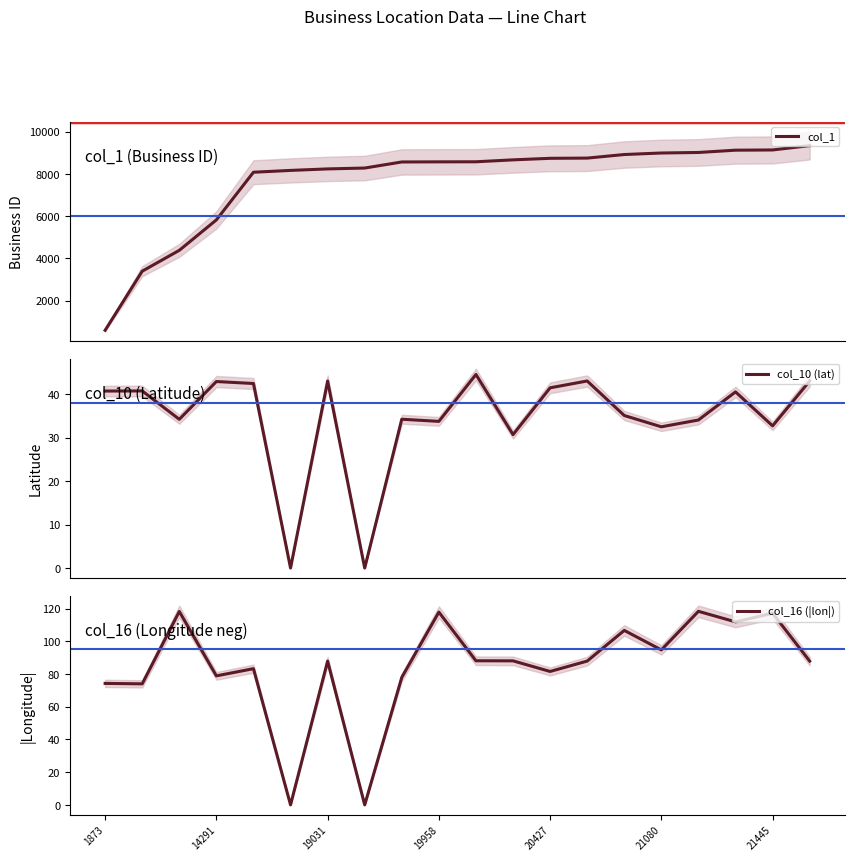

True or false: col_10 (lat) and col_1 cross at least once.

False